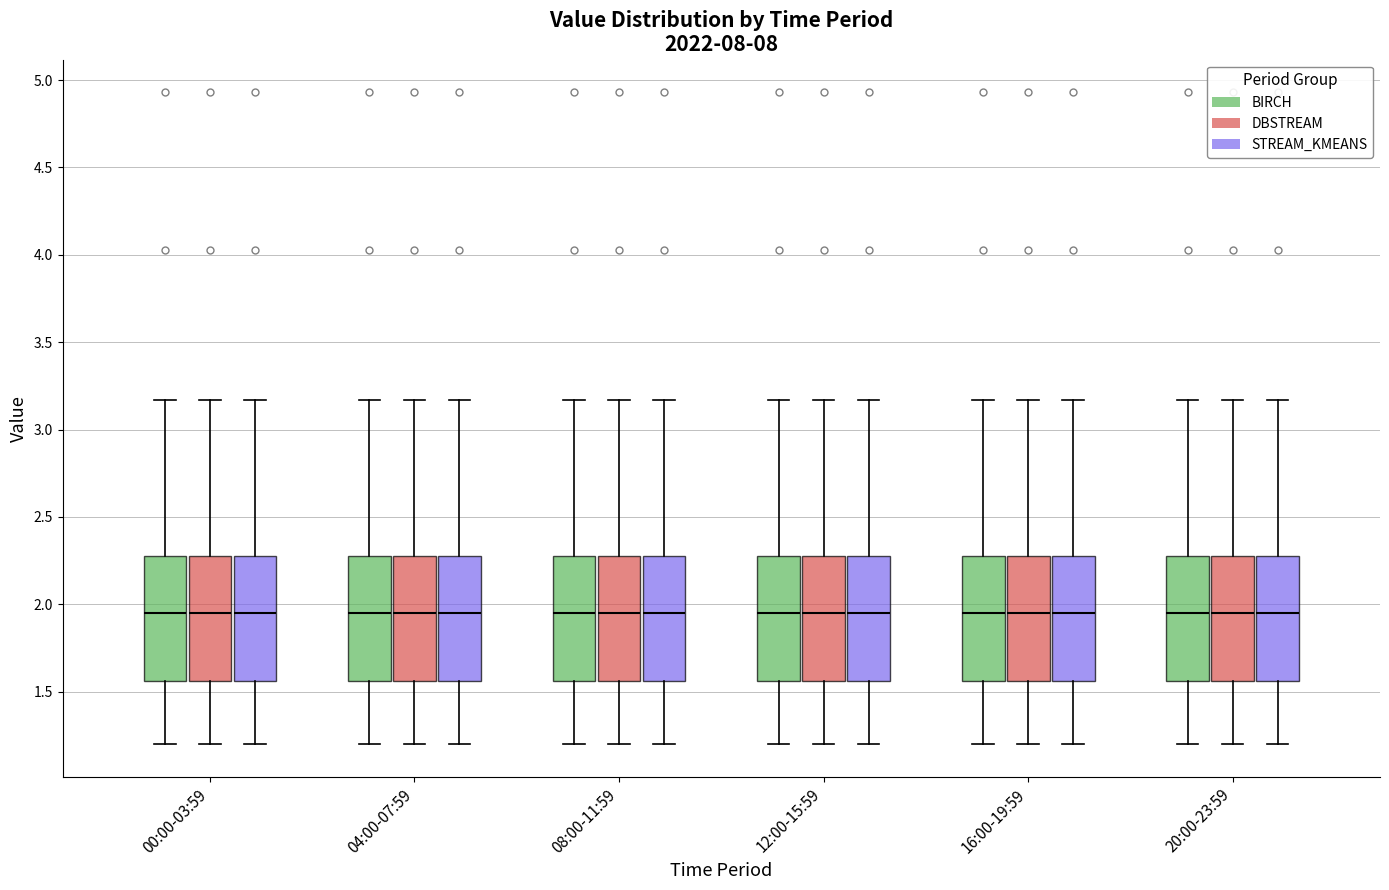

Reading left to right, transcribe this box plot: for each box, give where its median line is, the range the box spans, and where its two whiskers end, as read against the y-axis. The values are not printed on the chart, so give them approximately, as read against the axis.

00:00-03:59 (BIRCH): median 1.95, box 1.55 to 2.30, whiskers 1.20 to 3.15
00:00-03:59 (DBSTREAM): median 1.95, box 1.55 to 2.30, whiskers 1.20 to 3.15
00:00-03:59 (STREAM_KMEANS): median 1.95, box 1.55 to 2.30, whiskers 1.20 to 3.15
04:00-07:59 (BIRCH): median 1.95, box 1.55 to 2.30, whiskers 1.20 to 3.15
04:00-07:59 (DBSTREAM): median 1.95, box 1.55 to 2.30, whiskers 1.20 to 3.15
04:00-07:59 (STREAM_KMEANS): median 1.95, box 1.55 to 2.30, whiskers 1.20 to 3.15
08:00-11:59 (BIRCH): median 1.95, box 1.55 to 2.30, whiskers 1.20 to 3.15
08:00-11:59 (DBSTREAM): median 1.95, box 1.55 to 2.30, whiskers 1.20 to 3.15
08:00-11:59 (STREAM_KMEANS): median 1.95, box 1.55 to 2.30, whiskers 1.20 to 3.15
12:00-15:59 (BIRCH): median 1.95, box 1.55 to 2.30, whiskers 1.20 to 3.15
12:00-15:59 (DBSTREAM): median 1.95, box 1.55 to 2.30, whiskers 1.20 to 3.15
12:00-15:59 (STREAM_KMEANS): median 1.95, box 1.55 to 2.30, whiskers 1.20 to 3.15
16:00-19:59 (BIRCH): median 1.95, box 1.55 to 2.30, whiskers 1.20 to 3.15
16:00-19:59 (DBSTREAM): median 1.95, box 1.55 to 2.30, whiskers 1.20 to 3.15
16:00-19:59 (STREAM_KMEANS): median 1.95, box 1.55 to 2.30, whiskers 1.20 to 3.15
20:00-23:59 (BIRCH): median 1.95, box 1.55 to 2.30, whiskers 1.20 to 3.15
20:00-23:59 (DBSTREAM): median 1.95, box 1.55 to 2.30, whiskers 1.20 to 3.15
20:00-23:59 (STREAM_KMEANS): median 1.95, box 1.55 to 2.30, whiskers 1.20 to 3.15